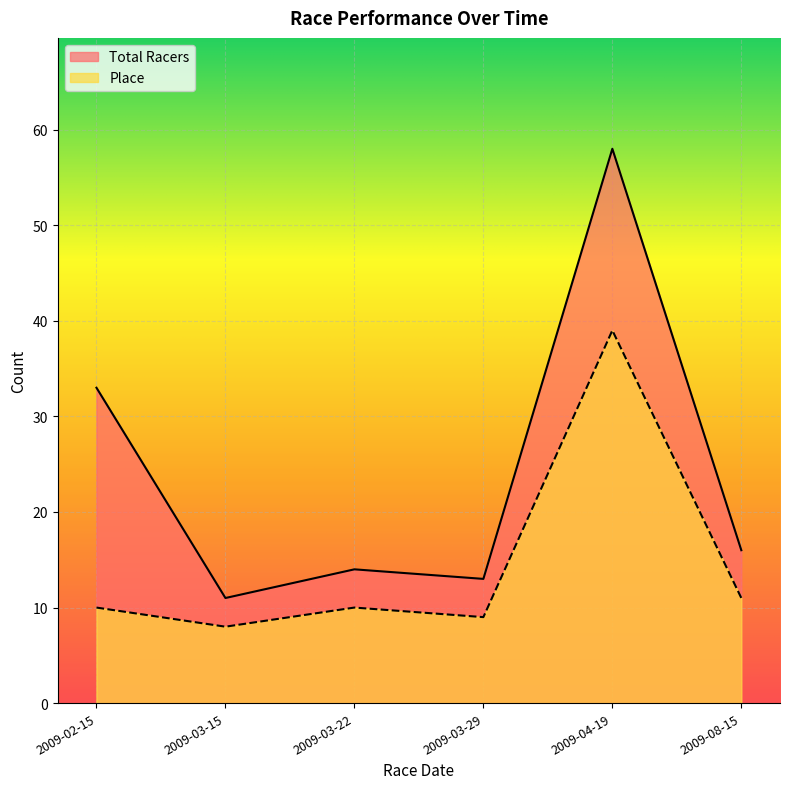

At which category does Total Racers reach its first local valley?

2009-03-15